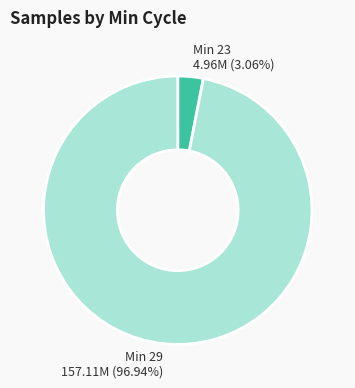

To the nearest percent, what is the average slice percentage?

50%